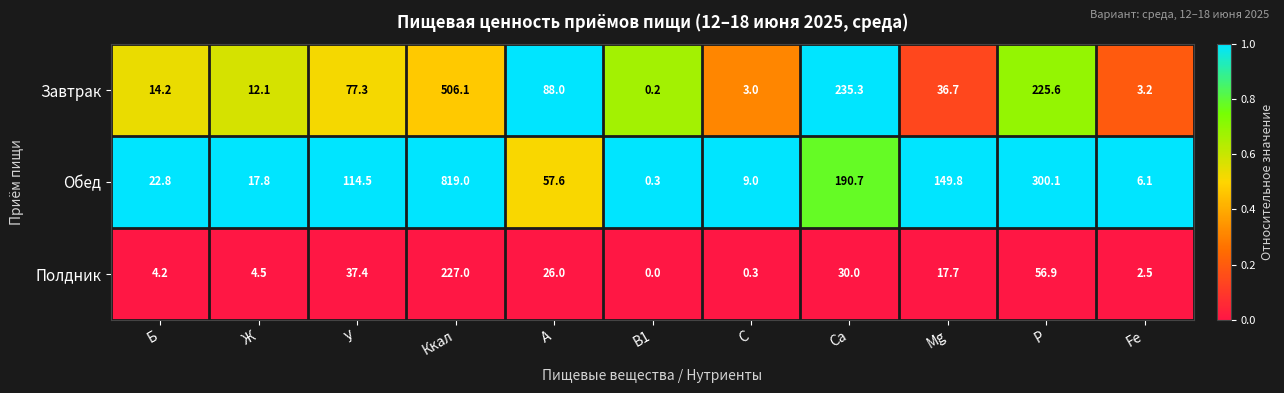

What is the difference between the highest and lowest values at Ж?

13.3